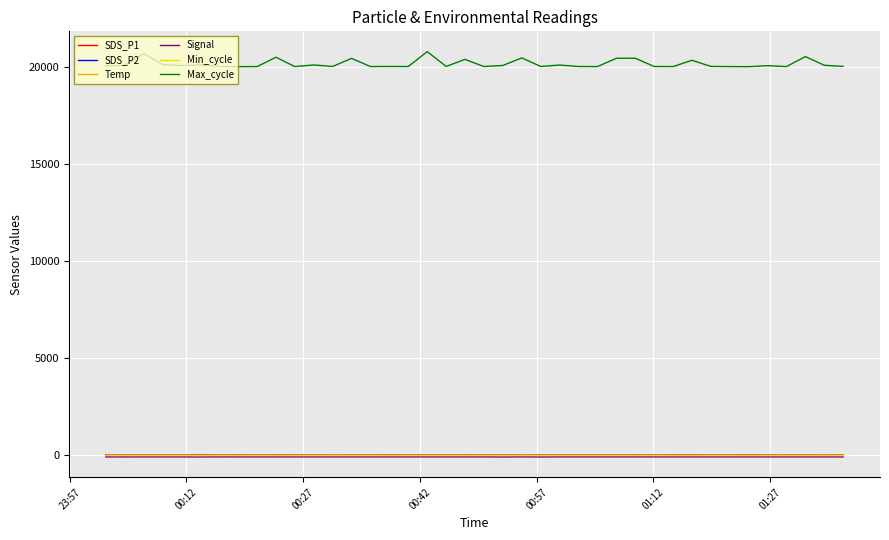

What is the maximum value shown in the chart?

20791.0